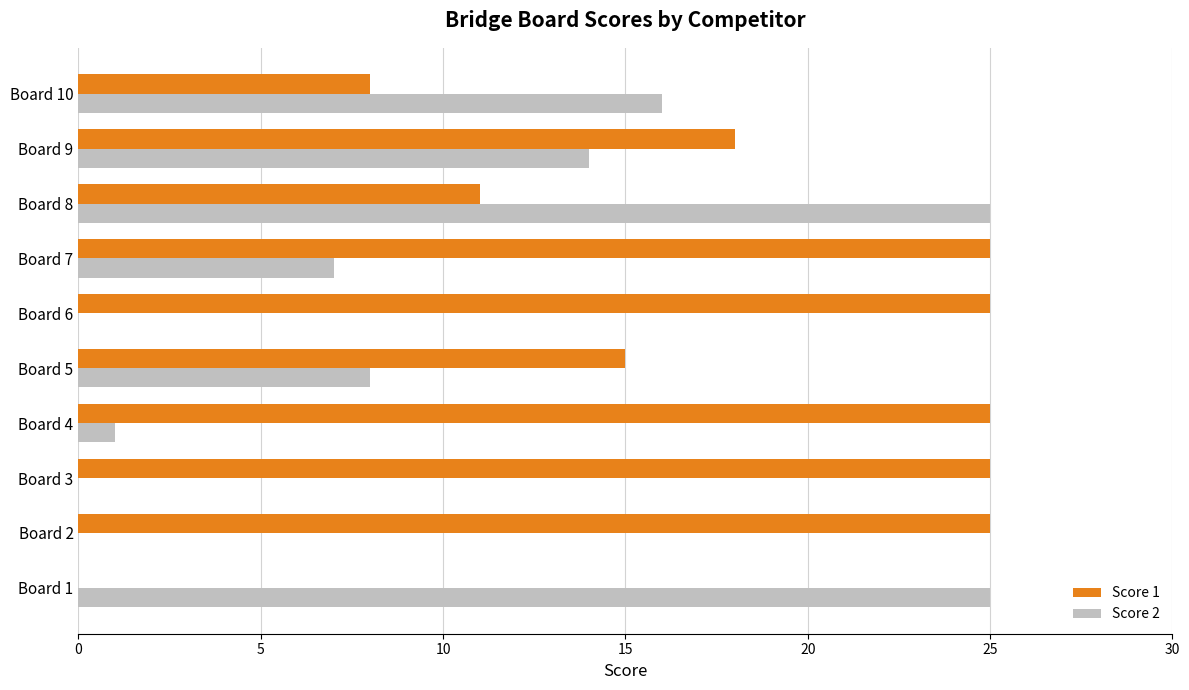

The value of Score 2 at Board 8 is 25. True or false?

True